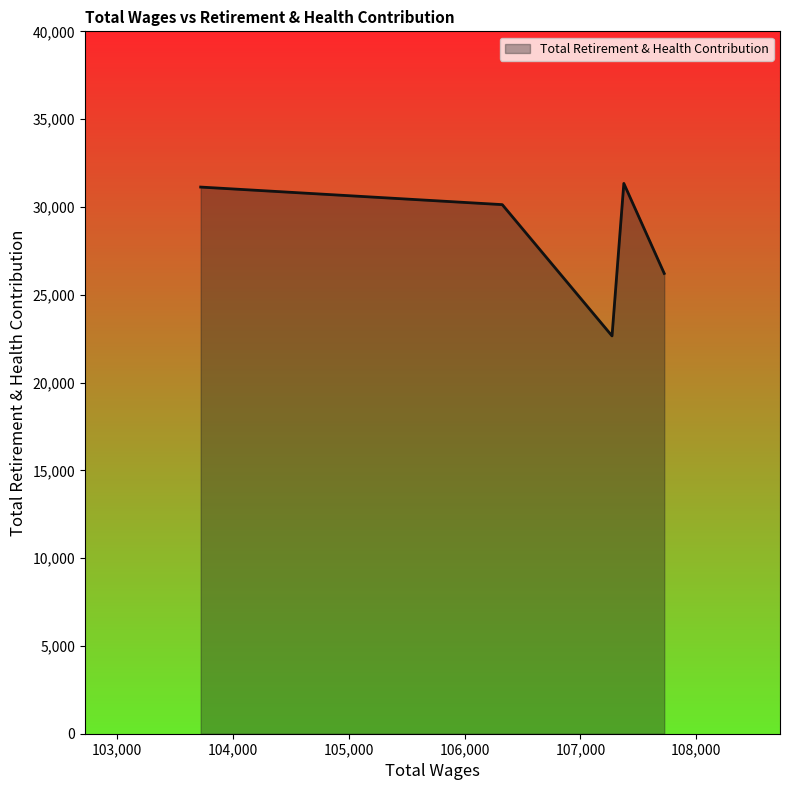

What is the greatest value displayed?

31339